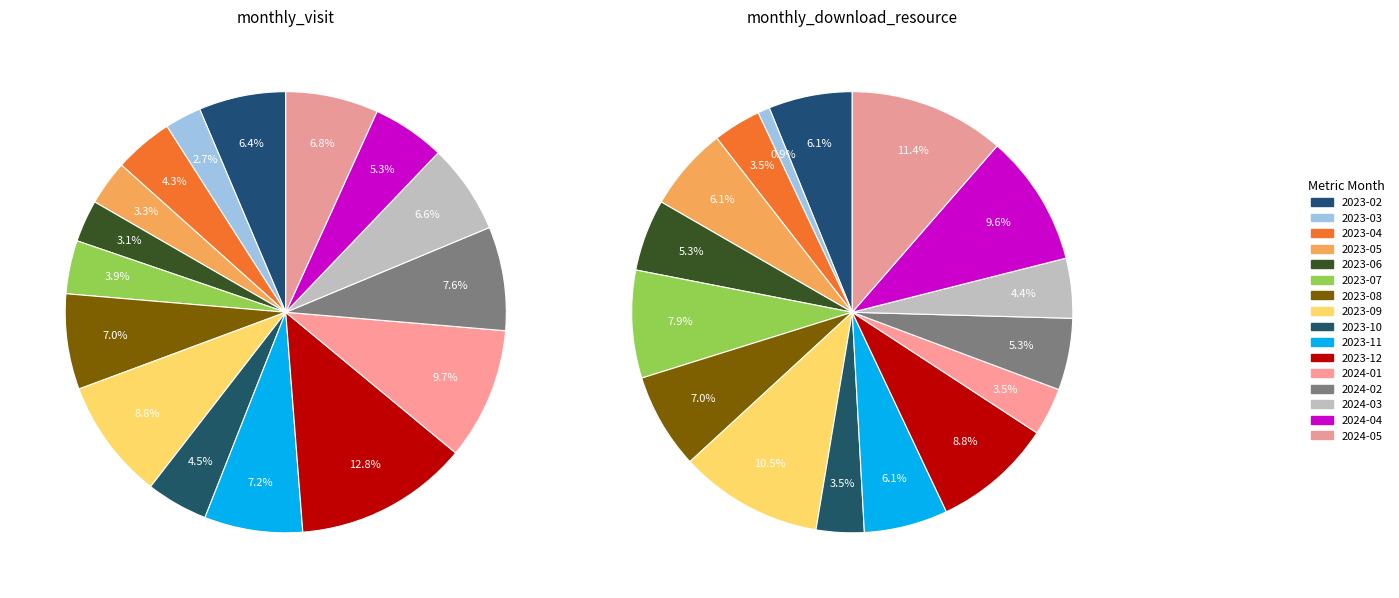

How many segments does this pie chart have?

16